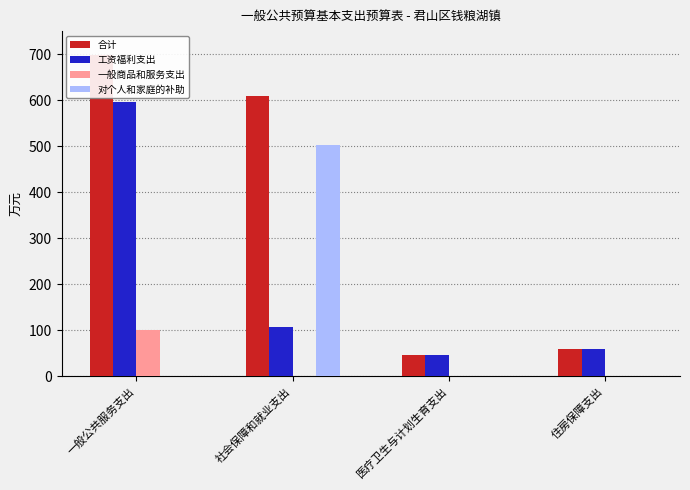

What is the maximum value shown in the chart?

698.0